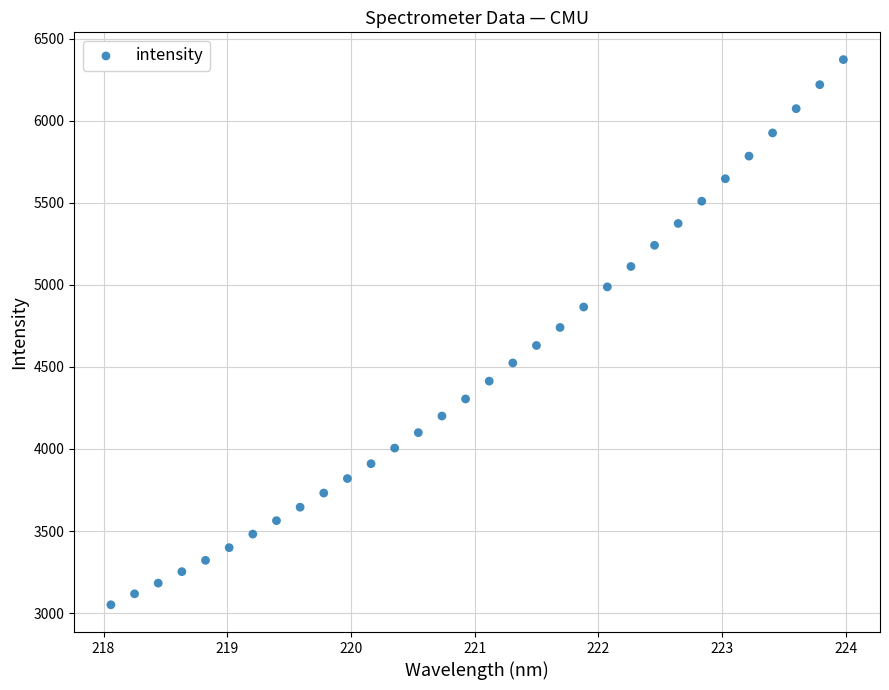

Count the number of points in this scatter plot.

32